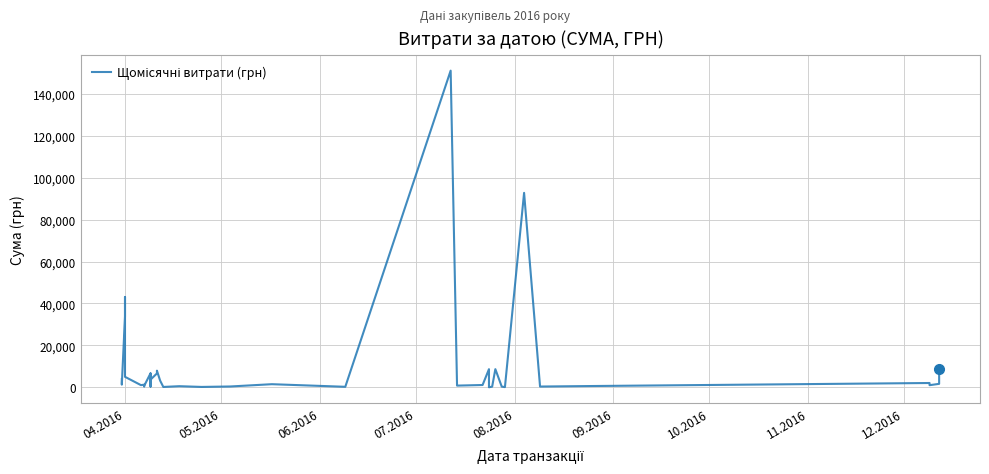

How many points are higher than both their immediate neighbors (excluding endpoints)?

12